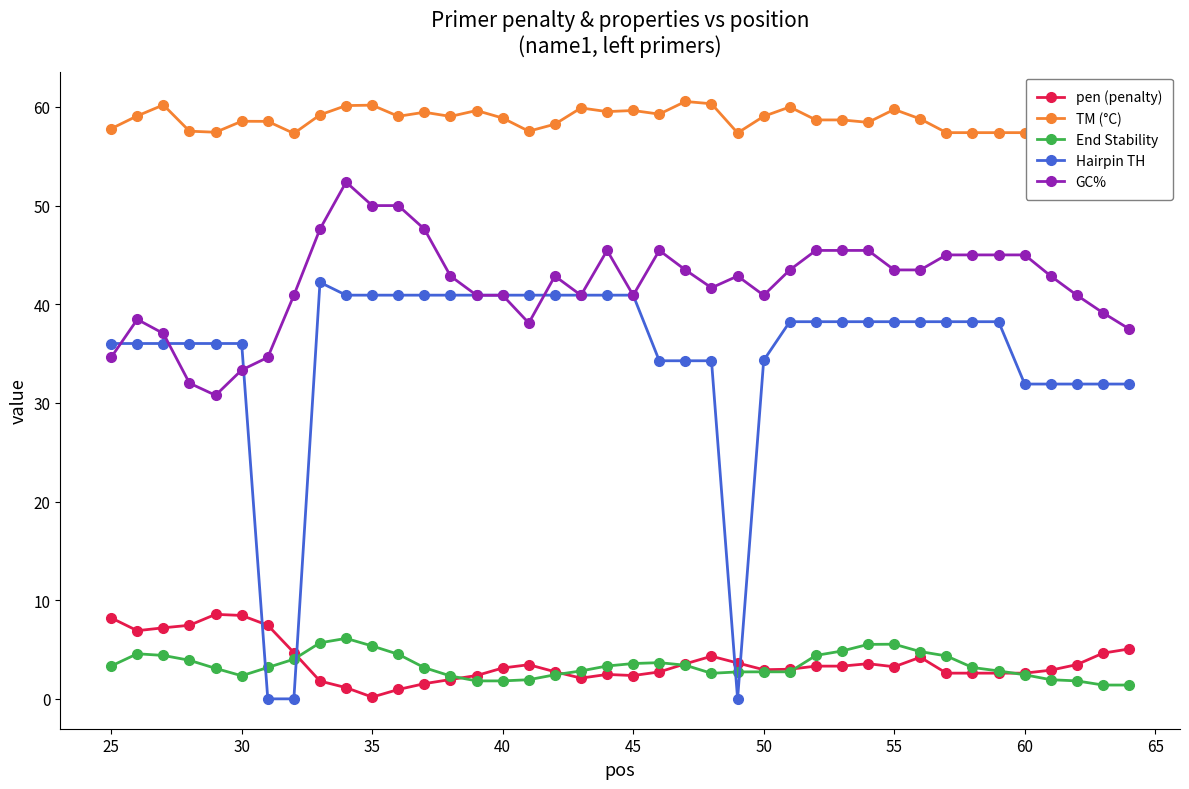

How many intersections are there between Hairpin TH and End Stability?

4